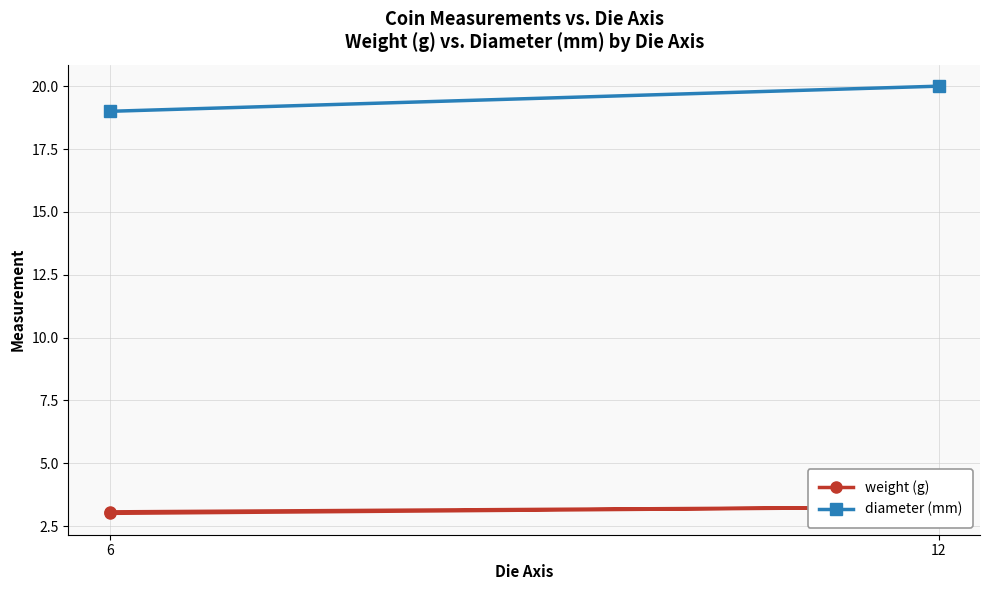

At 12, list the series in order from smallest to largest.

weight (g), diameter (mm)